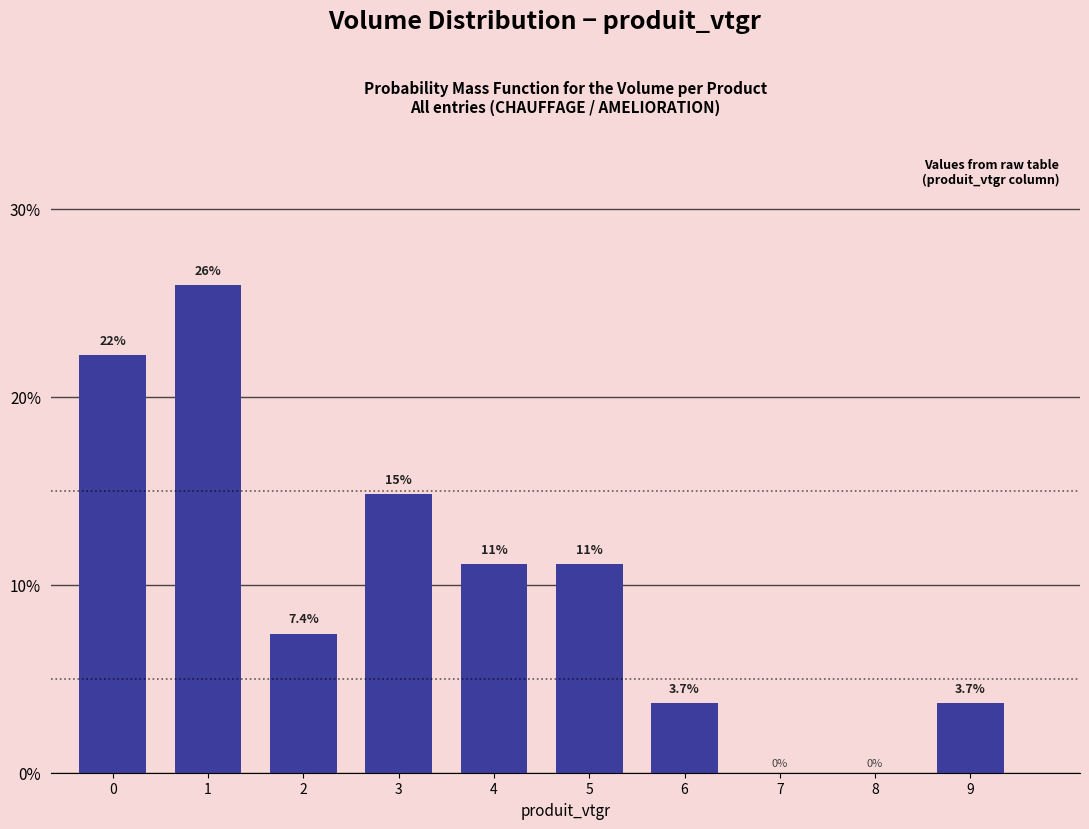

Reading left to right, list all the values displayed in this chart.

0=22.2	1=25.9	2=7.4	3=14.8	4=11.1	5=11.1	6=3.7	7=0.0	8=0.0	9=3.7